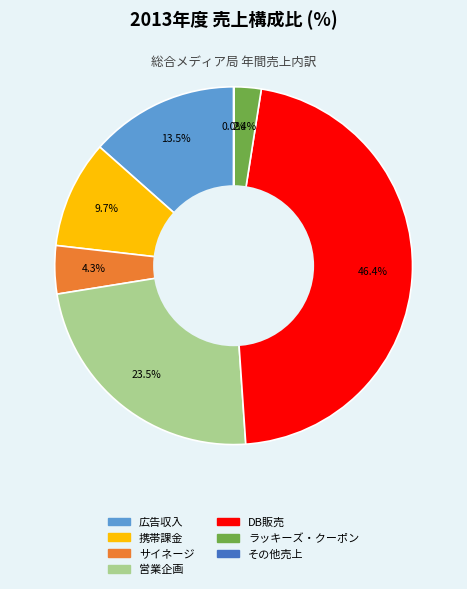

Which slice is the largest?

DB販売